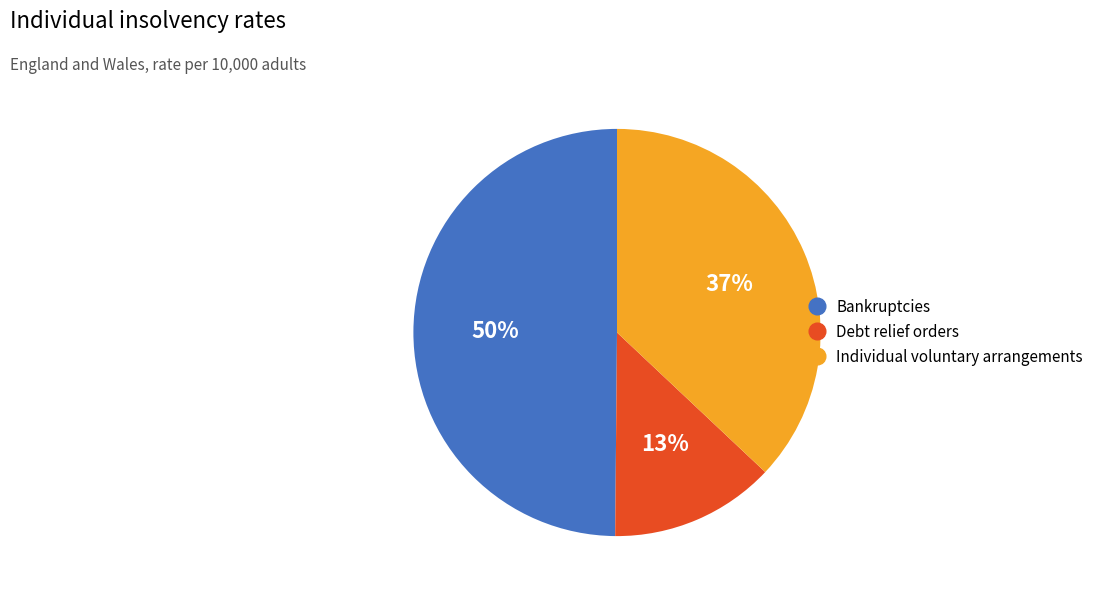

Does any single category account for the majority?

No